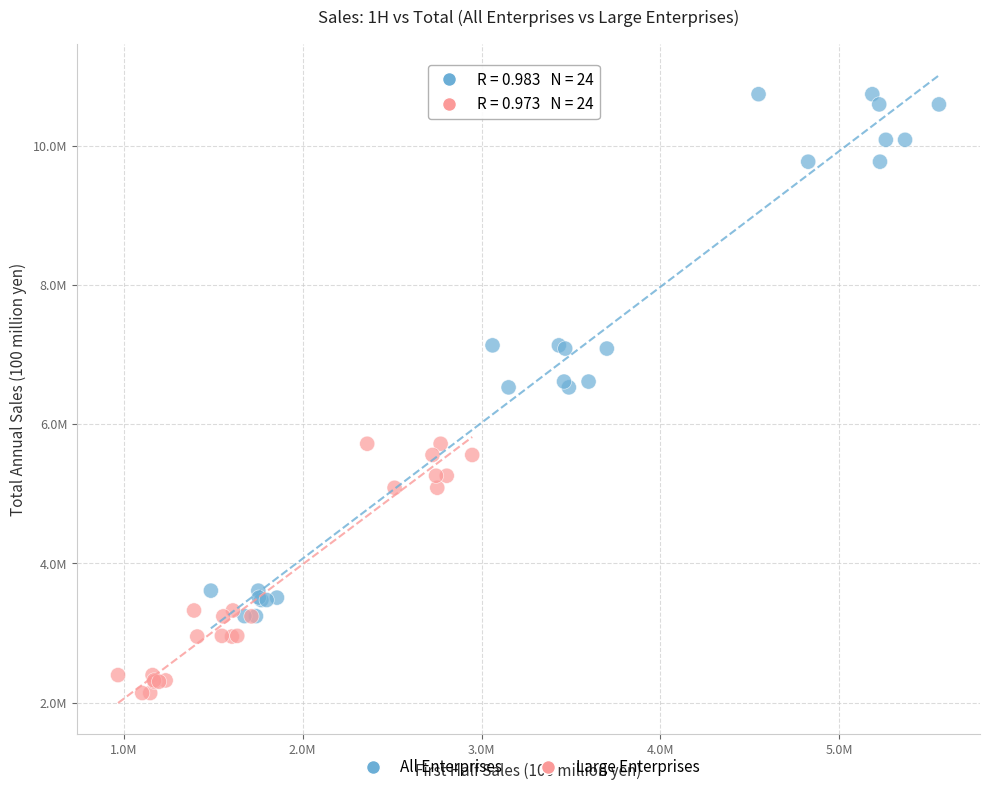

Which series has the widest spread of Y values?

All Enterprises